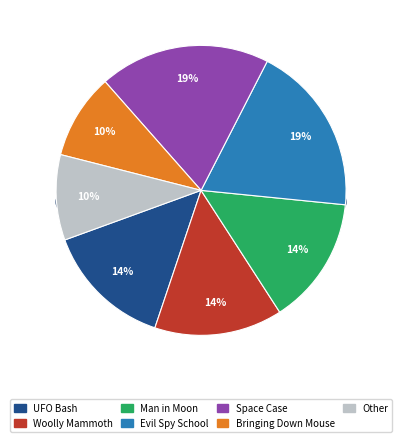

Does Evil Spy School account for over 50% of the chart?

No